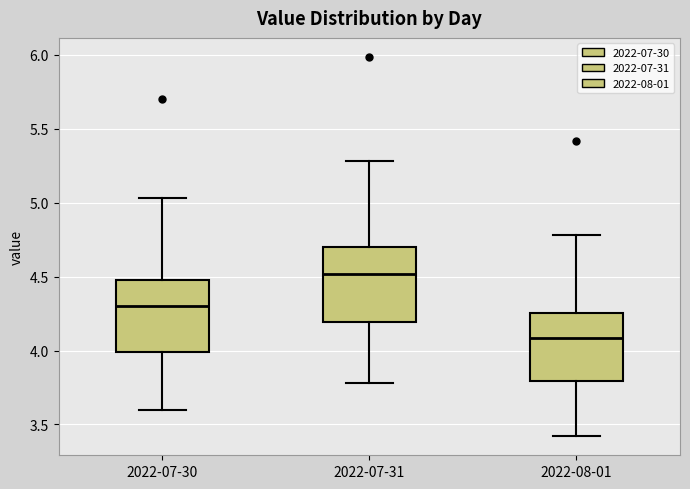

Where is the lower edge of the box for 2022-08-01 on the y-axis? The values are not printed on the chart, so give them approximately, as read against the axis.

3.80